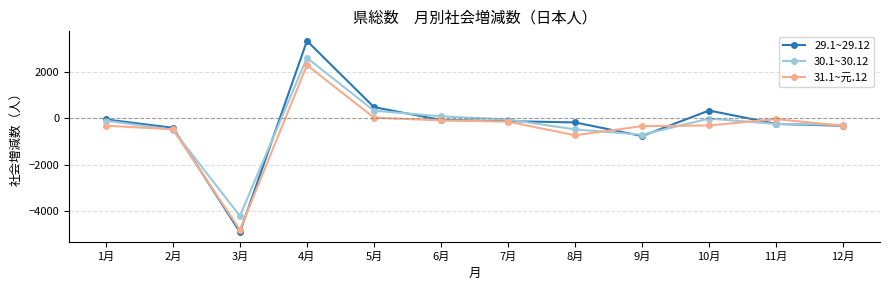

Where does the 30.1~30.12 series first go above -101?

4月